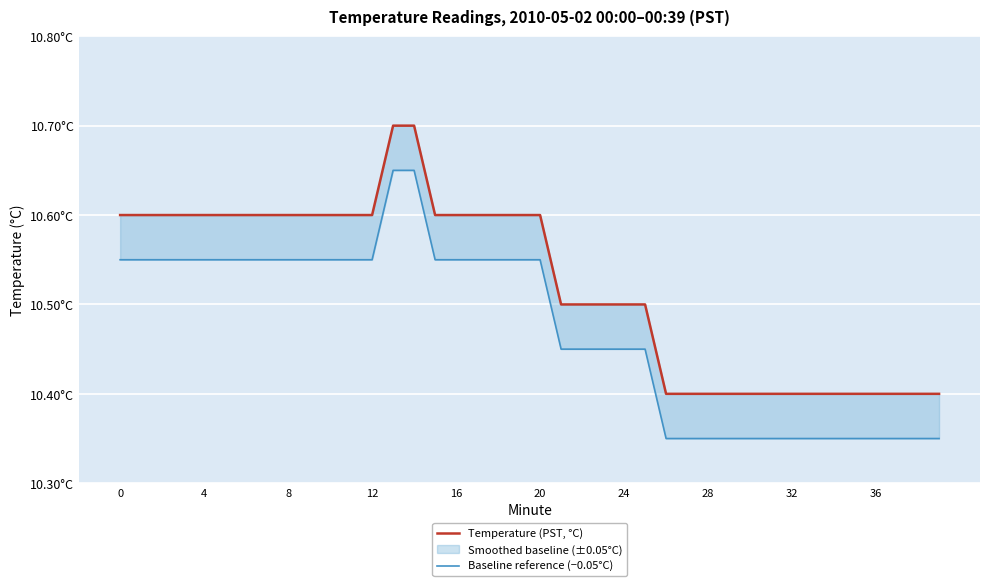

Is the value of Baseline reference (−0.05°C) at 20 greater than the value of Temperature (PST, °C) at 32?

No